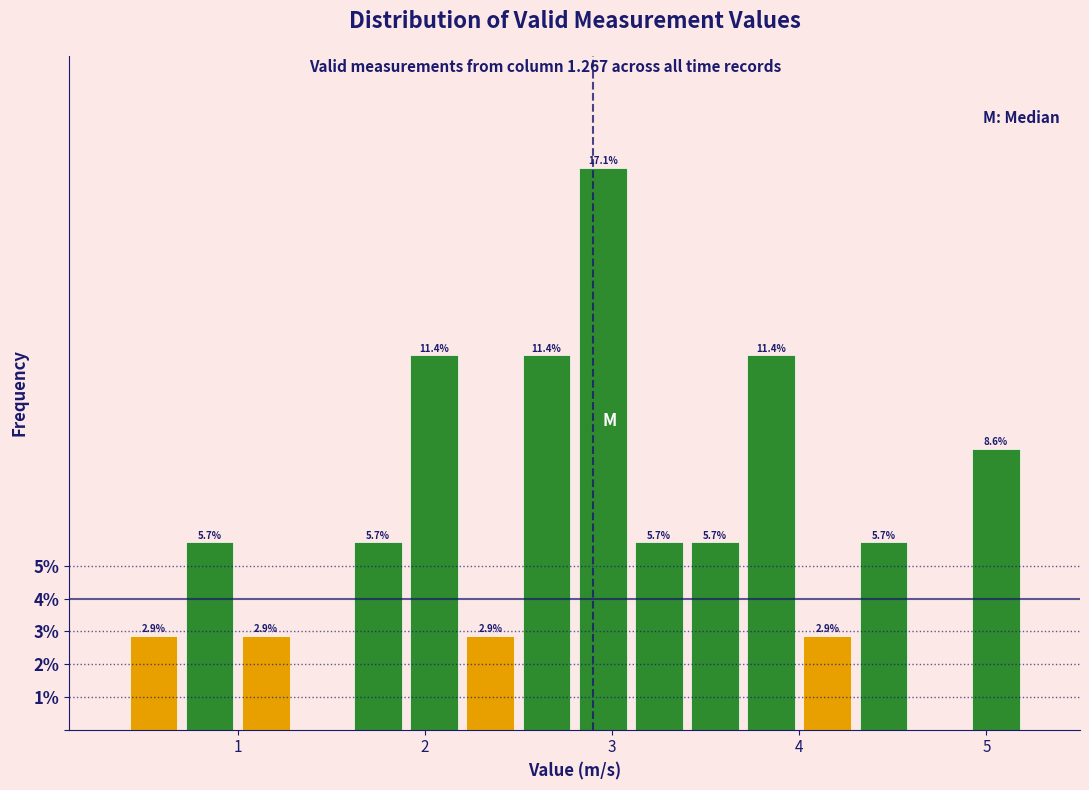

Around what value on the x-axis is the tallest bar? Give the approximate position of its centre, as read against the axis.

3.0